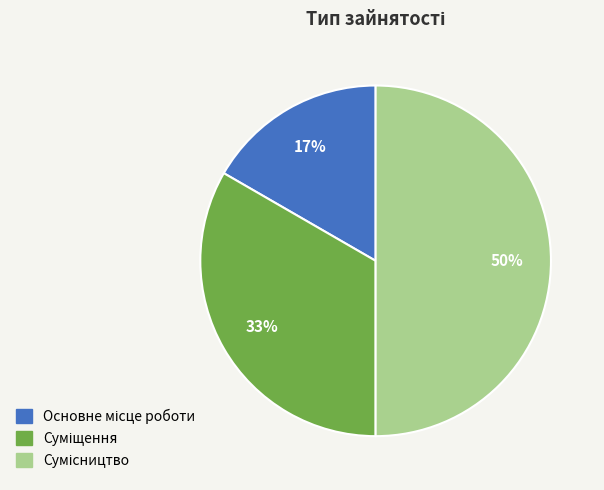

To the nearest percent, what is the average slice percentage?

33%